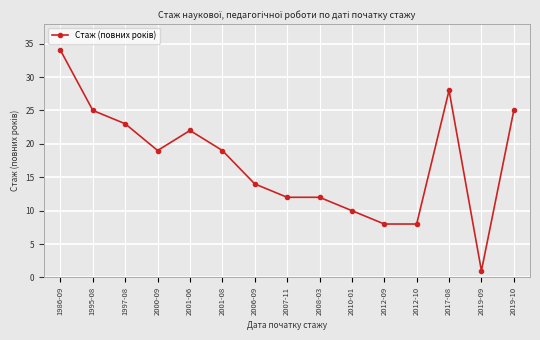

Does the chart display data point markers on the line(s)?

Yes